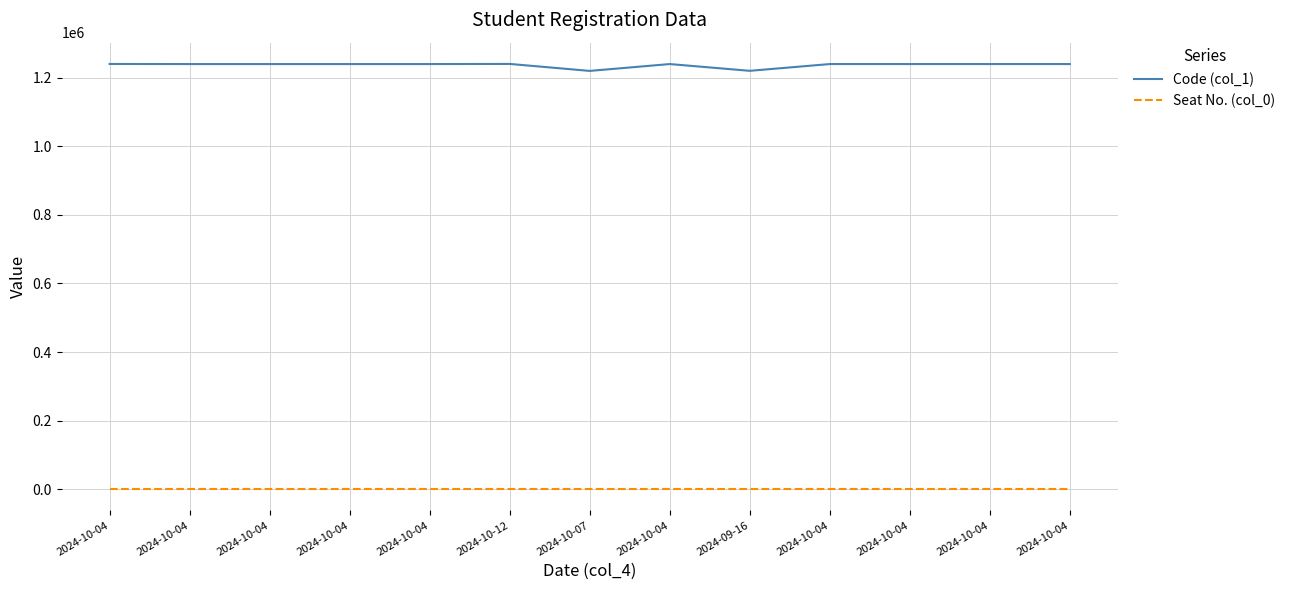

How many lines are shown in the chart?

2